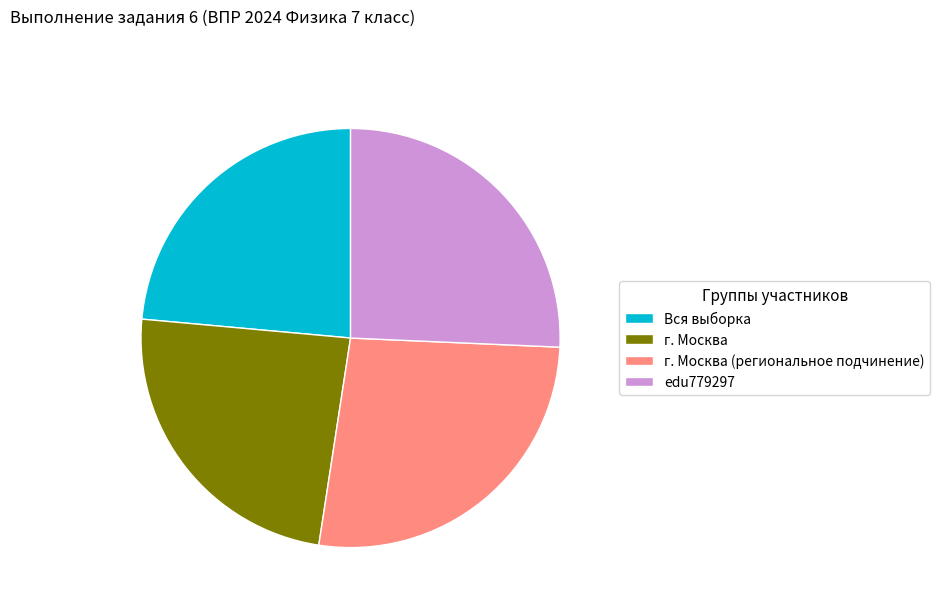

What is the largest slice in the pie chart?

г. Москва (региональное подчинение)